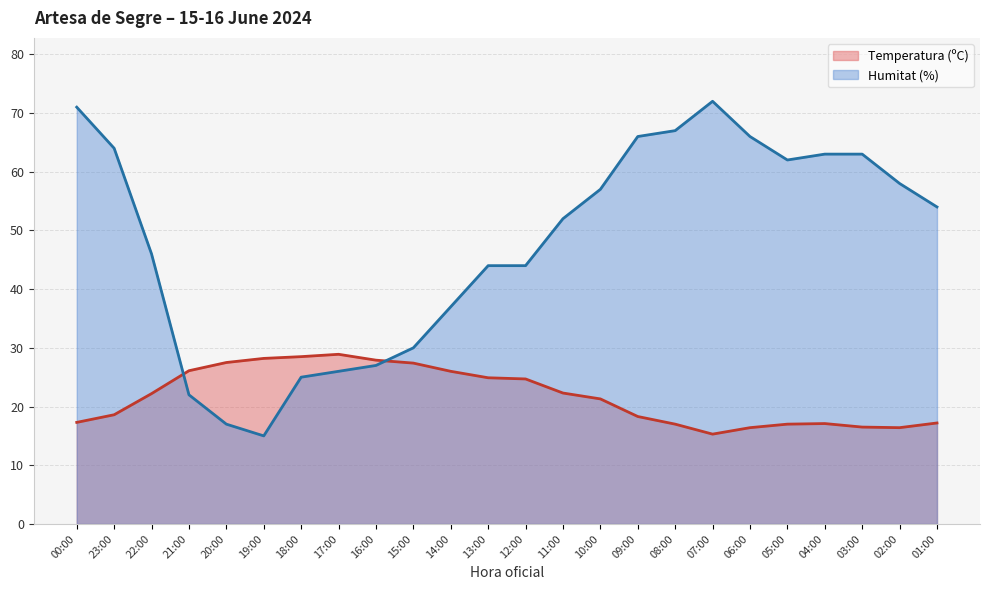

Reading left to right, list all the values displayed in this chart.

Temperatura (ºC): 00:00=17.3	23:00=18.6	22:00=22.2	21:00=26.1	20:00=27.5	19:00=28.2	18:00=28.5	17:00=28.9	16:00=27.9	15:00=27.4	14:00=26.0	13:00=24.9	12:00=24.7	11:00=22.3	10:00=21.3	09:00=18.3	08:00=17.0	07:00=15.3	06:00=16.4	05:00=17.0	04:00=17.1	03:00=16.5	02:00=16.4	01:00=17.2
Humitat (%): 00:00=71.0	23:00=64.0	22:00=46.0	21:00=22.0	20:00=17.0	19:00=15.0	18:00=25.0	17:00=26.0	16:00=27.0	15:00=30.0	14:00=37.0	13:00=44.0	12:00=44.0	11:00=52.0	10:00=57.0	09:00=66.0	08:00=67.0	07:00=72.0	06:00=66.0	05:00=62.0	04:00=63.0	03:00=63.0	02:00=58.0	01:00=54.0